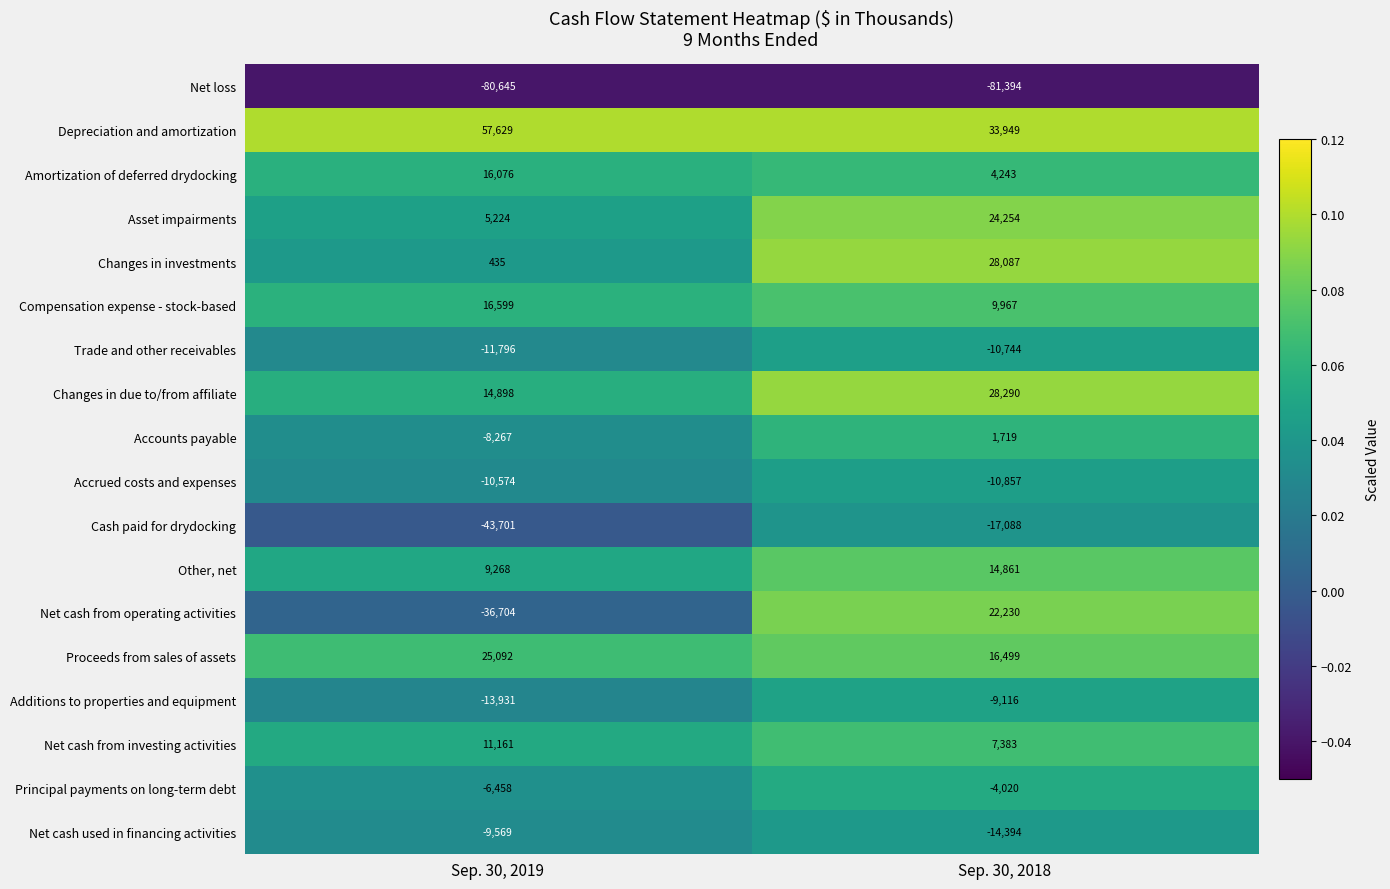

Where is Amortization of deferred drydocking nearest to the value 10159?

Sep. 30, 2018